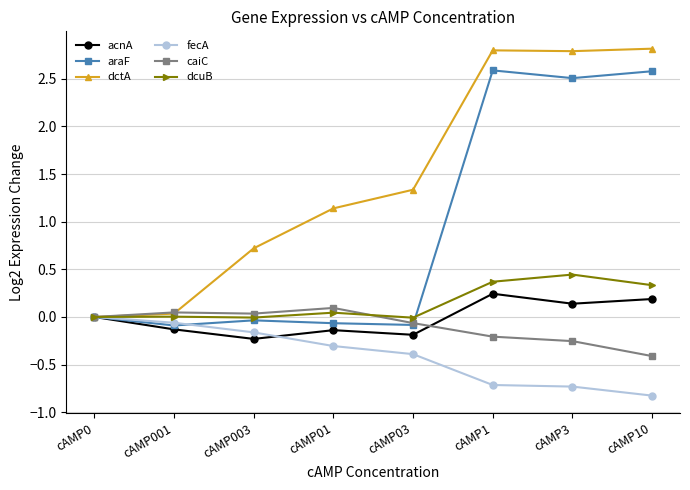

What is the minimum value for fecA?

-0.8